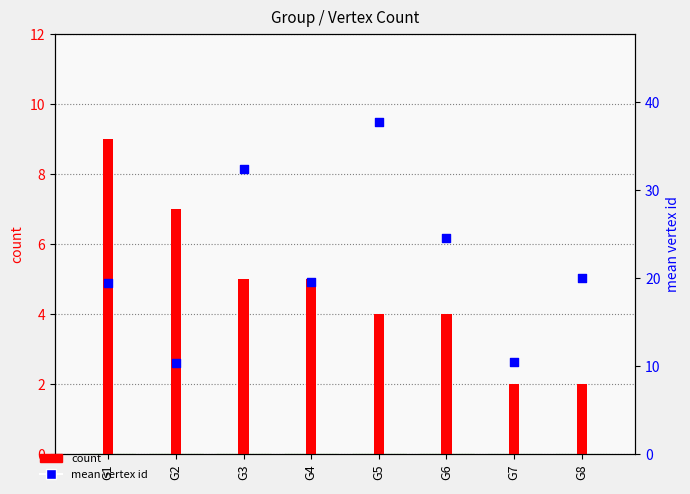

Which series has the widest spread of Y values?

mean vertex id